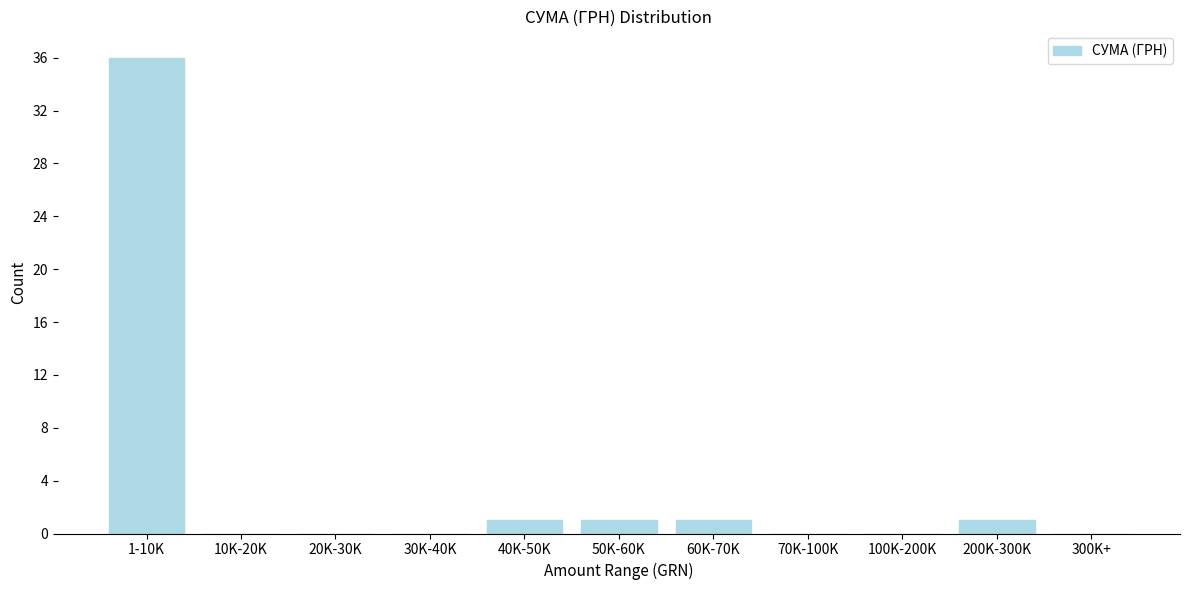

Reading right to left, extract all data points from this chart.

300K+=0	200K-300K=1	100K-200K=0	70K-100K=0	60K-70K=1	50K-60K=1	40K-50K=1	30K-40K=0	20K-30K=0	10K-20K=0	1-10K=36